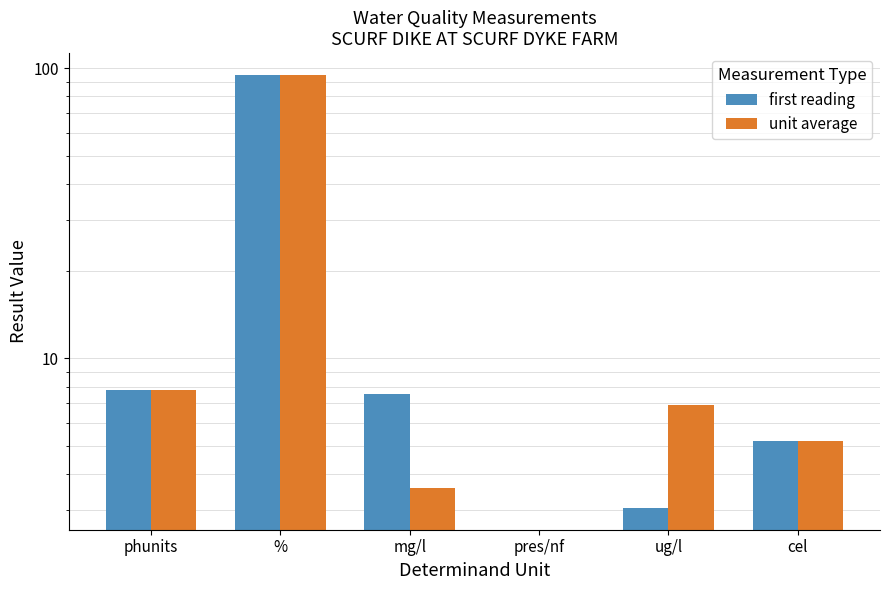

At phunits, list the series in order from largest to smallest.

first reading, unit average